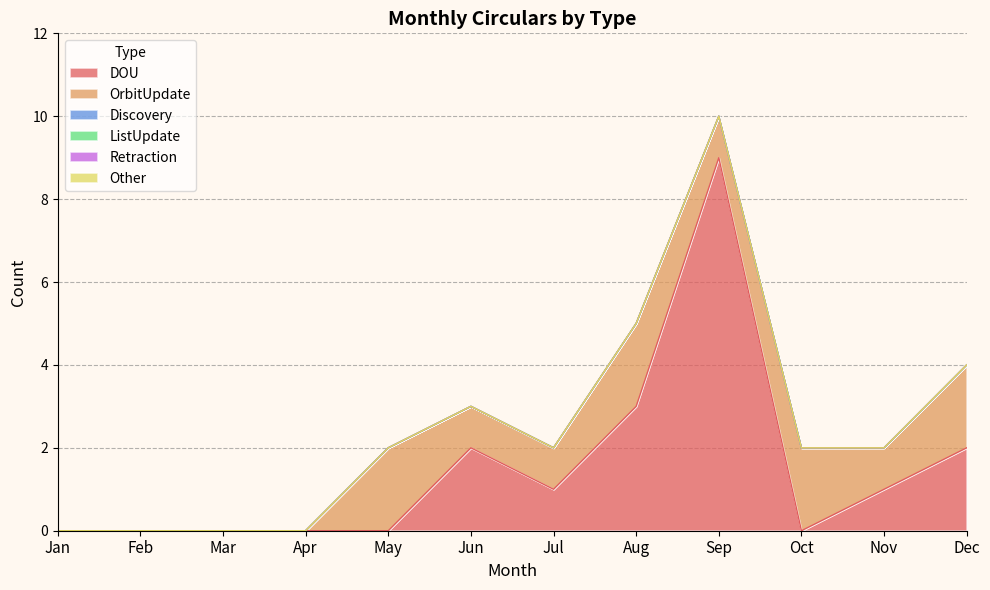

Rank the series by their maximum value, from highest to lowest.

DOU, OrbitUpdate, Discovery, ListUpdate, Retraction, Other